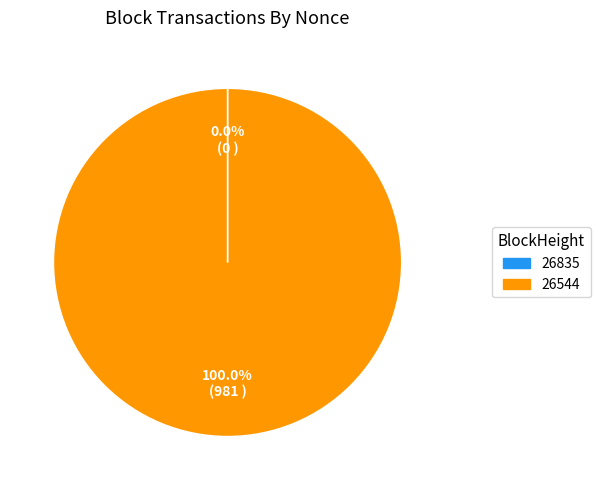

What is the largest slice in the pie chart?

26544